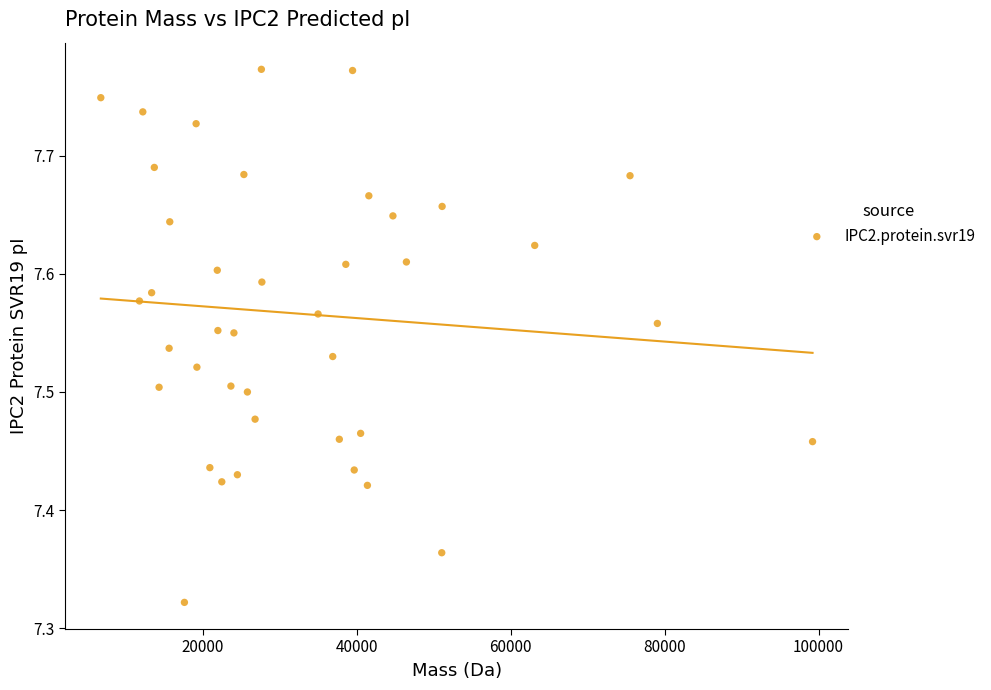

What is the range of Y values (max minus min)?

0.5